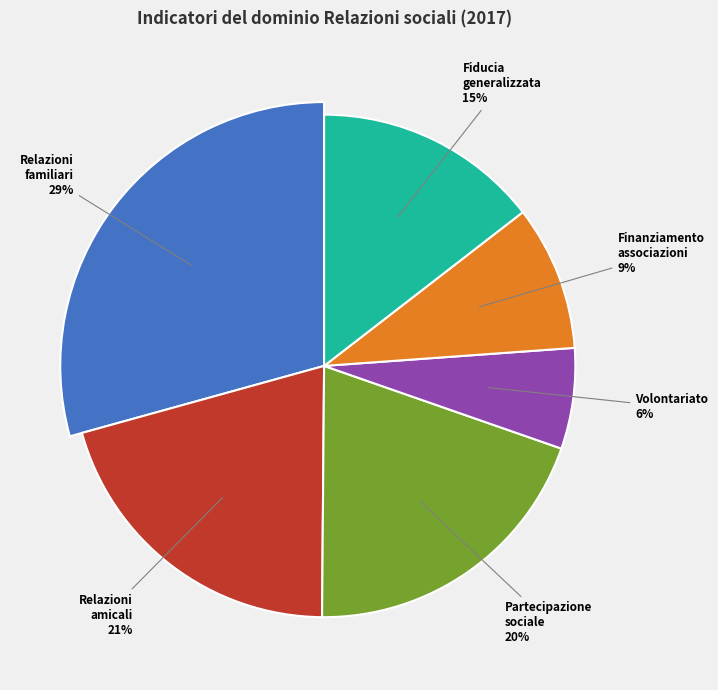

True or false: Finanziamento delle associazioni accounts for 1% of the total.

False